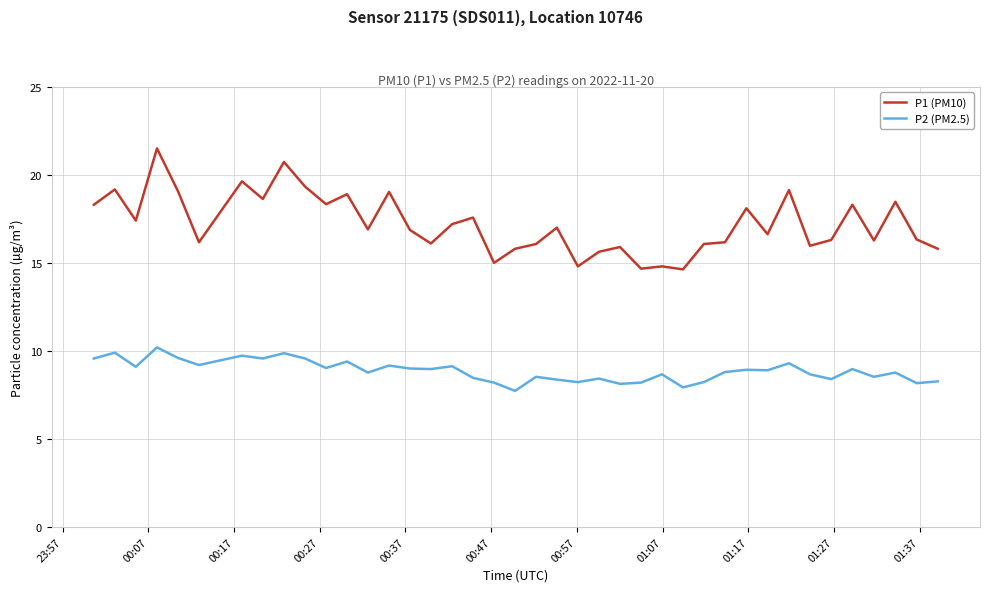

What is the difference between the maximum and minimum values in the P1 (PM10) series?

6.9